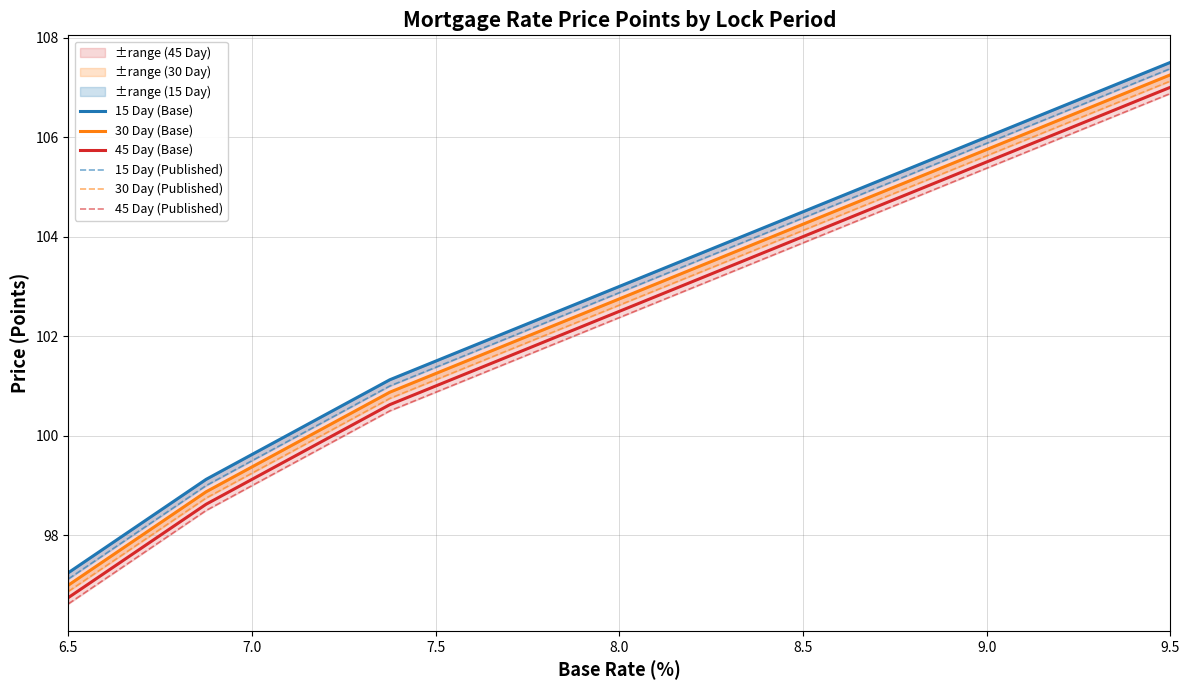

What is the maximum value for 45 Day (Base)?

107.0